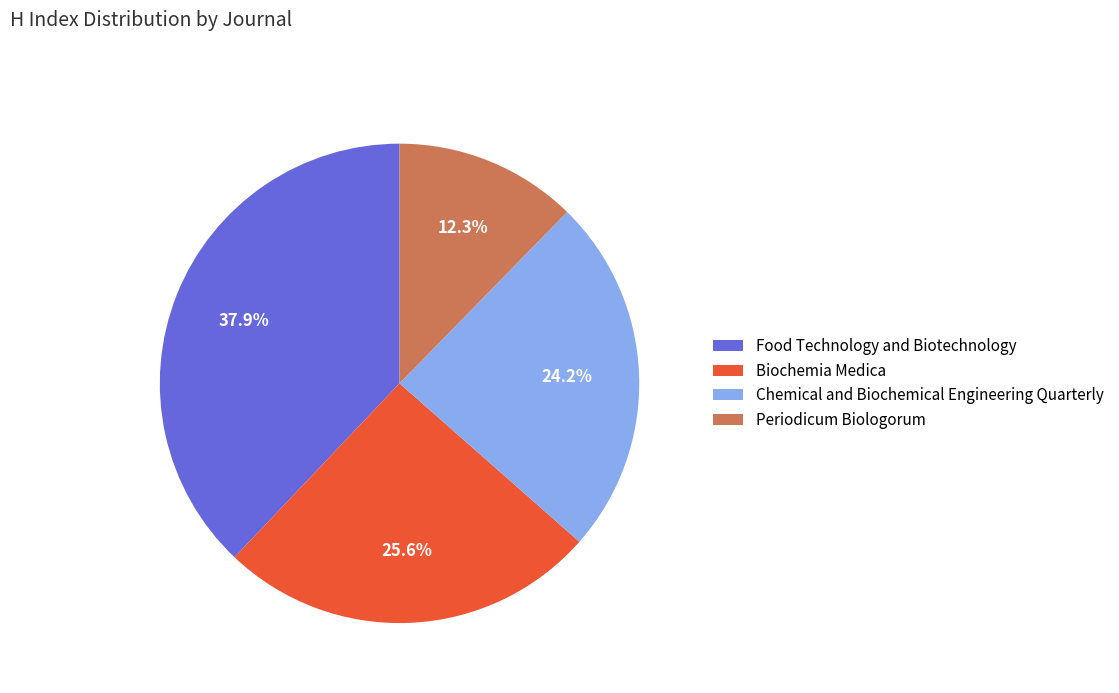

Rank the categories by value from lowest to highest.

Periodicum Biologorum, Chemical and Biochemical Engineering Quarterly, Biochemia Medica, Food Technology and Biotechnology